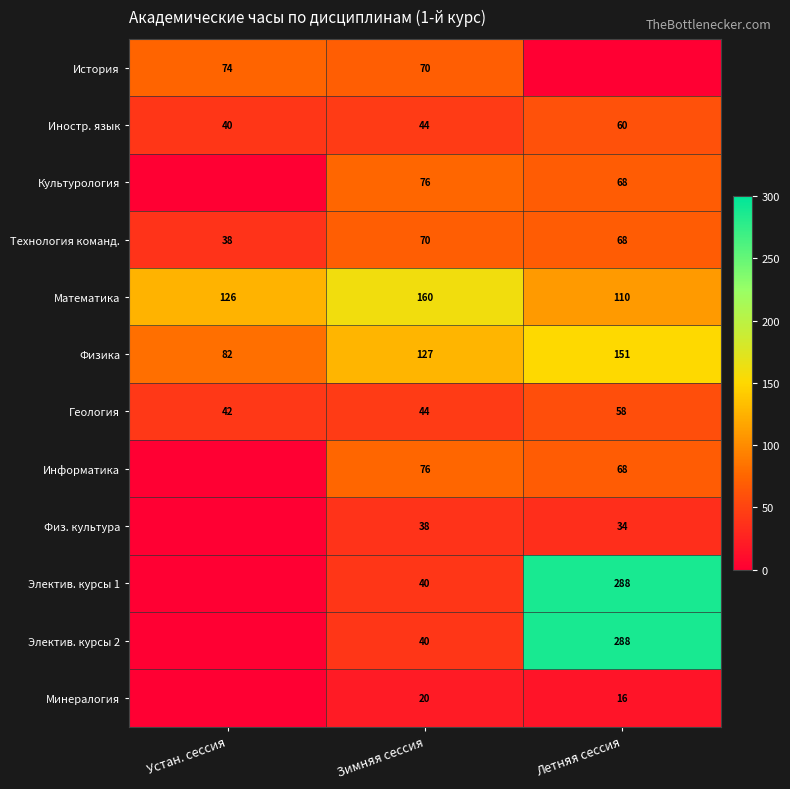

What is the total value across all series at Летняя сессия?

1209